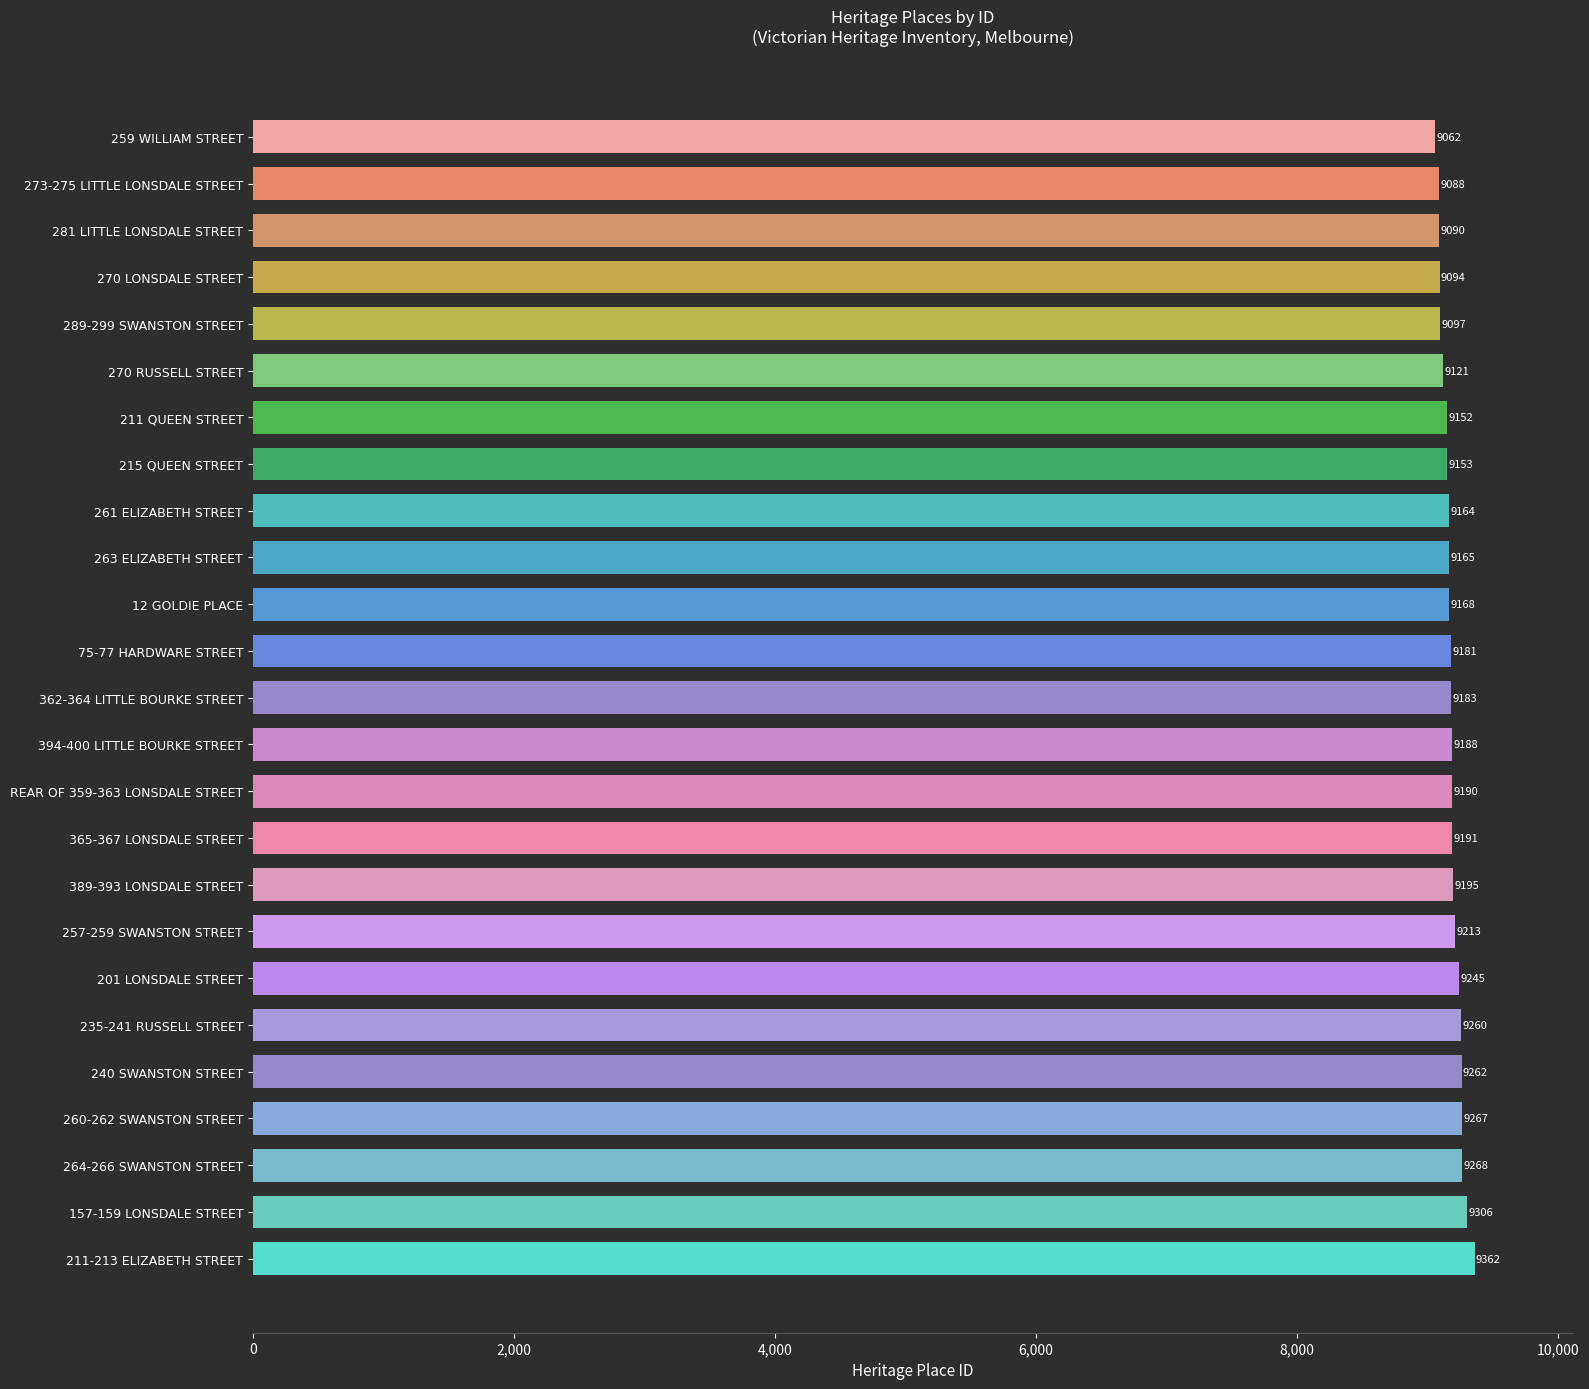

List the labels in order of value, largest first.

211-213 ELIZABETH STREET, 157-159 LONSDALE STREET, 264-266 SWANSTON STREET, 260-262 SWANSTON STREET, 240 SWANSTON STREET, 235-241 RUSSELL STREET, 201 LONSDALE STREET, 257-259 SWANSTON STREET, 389-393 LONSDALE STREET, 365-367 LONSDALE STREET, REAR OF 359-363 LONSDALE STREET, 394-400 LITTLE BOURKE STREET, 362-364 LITTLE BOURKE STREET, 75-77 HARDWARE STREET, 12 GOLDIE PLACE, 263 ELIZABETH STREET, 261 ELIZABETH STREET, 215 QUEEN STREET, 211 QUEEN STREET, 270 RUSSELL STREET, 289-299 SWANSTON STREET, 270 LONSDALE STREET, 281 LITTLE LONSDALE STREET, 273-275 LITTLE LONSDALE STREET, 259 WILLIAM STREET